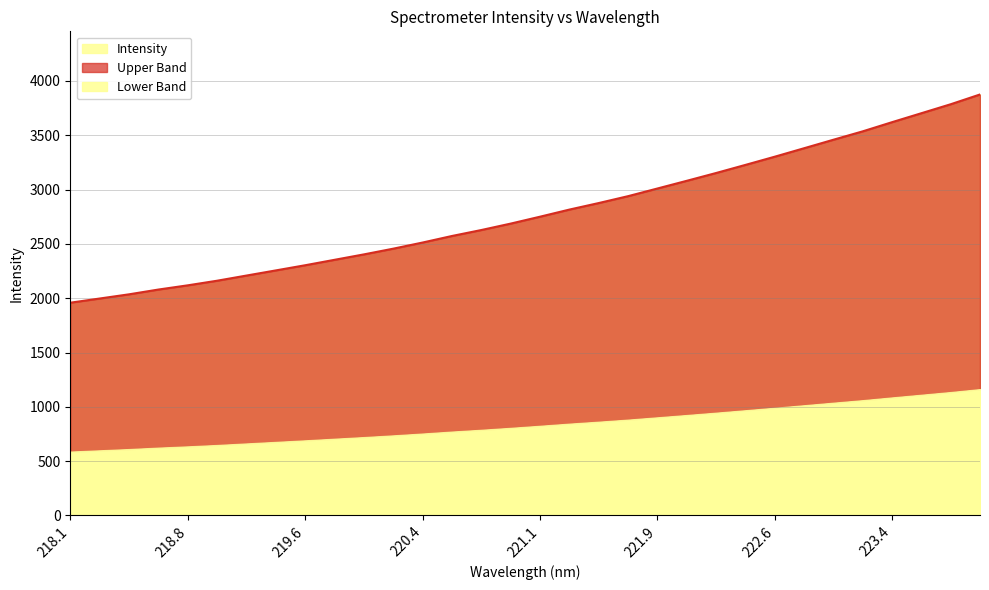

Reading left to right, what are all the values shown in this chart?

1958.6	1997.0	2035.7	2079.7	2118.6	2161.0	2208.6	2256.0	2303.6	2353.6	2403.5	2456.2	2512.8	2573.1	2627.9	2687.1	2750.6	2816.1	2876.2	2939.6	3010.2	3081.0	3152.9	3227.4	3303.0	3380.9	3459.2	3536.5	3620.9	3703.3	3785.9	3875.8